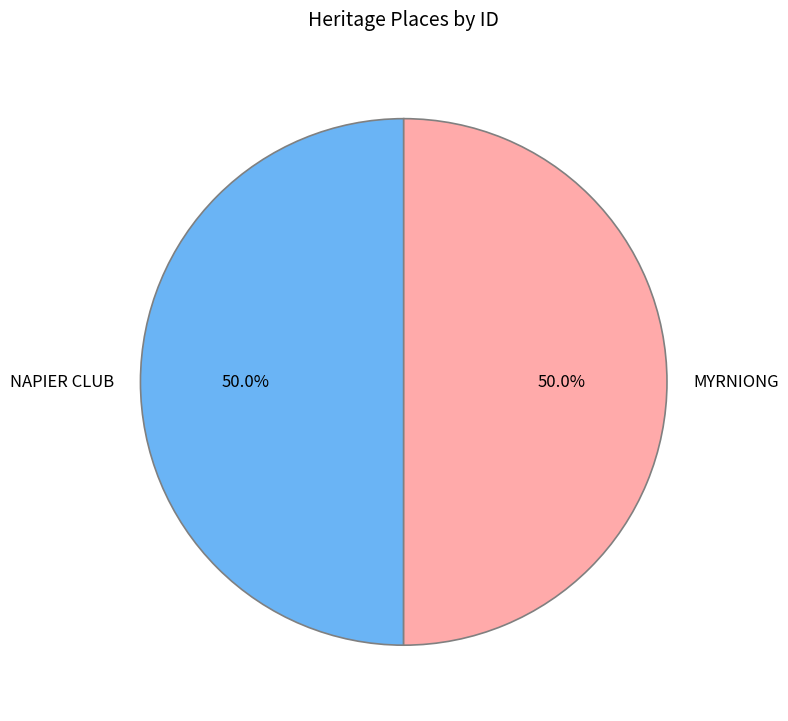

How many slices are in this pie chart?

2